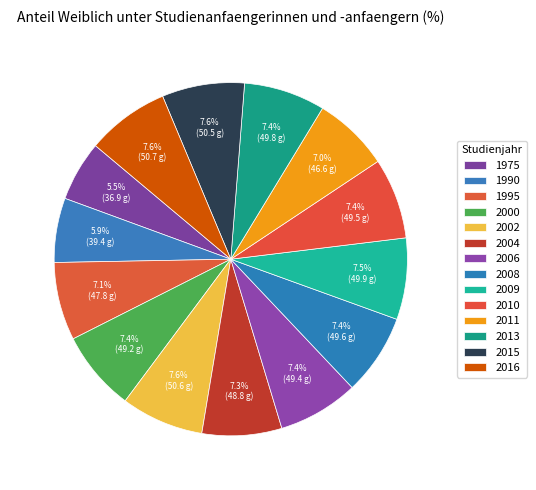

Which category has the smallest portion of the pie?

1975